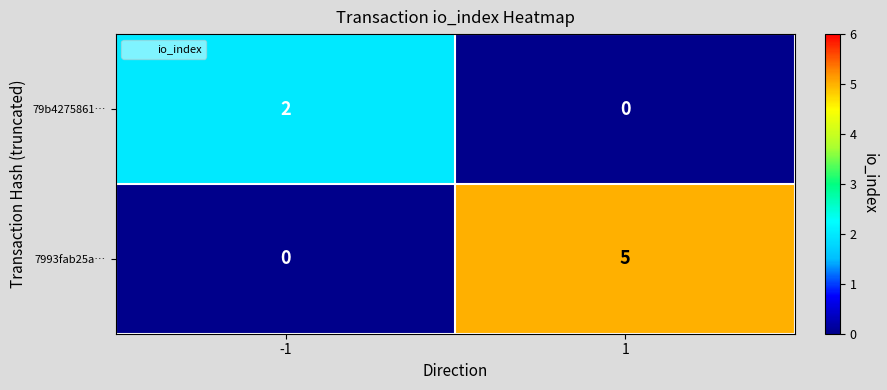

The value of 7993fab25a… at 1 is 5. True or false?

True